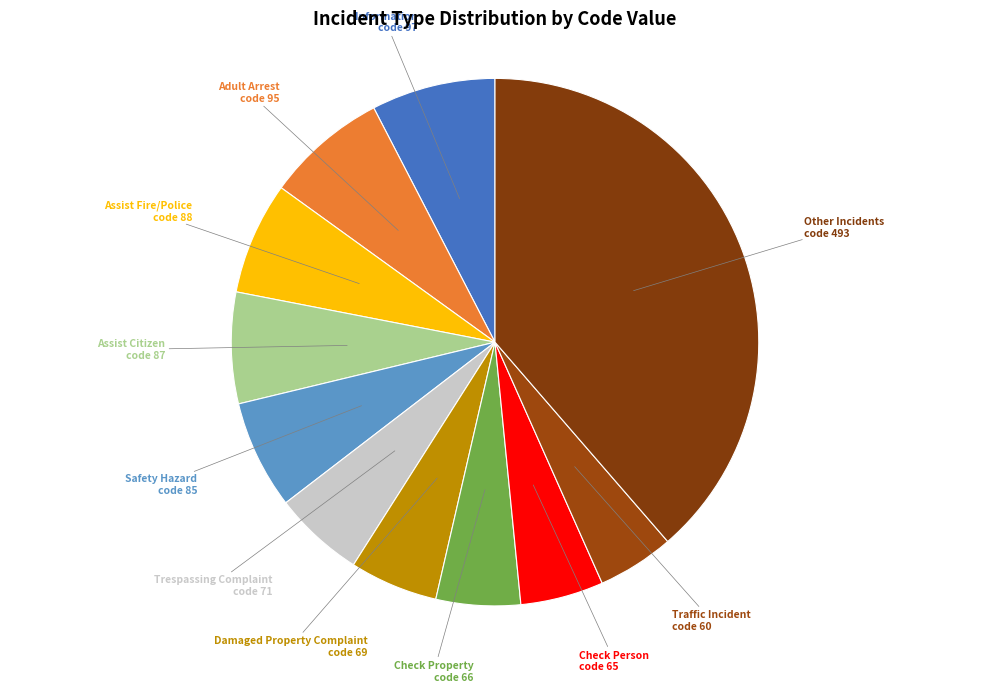

Do Traffic Incident and Safety Hazard together represent more than half of the pie?

No